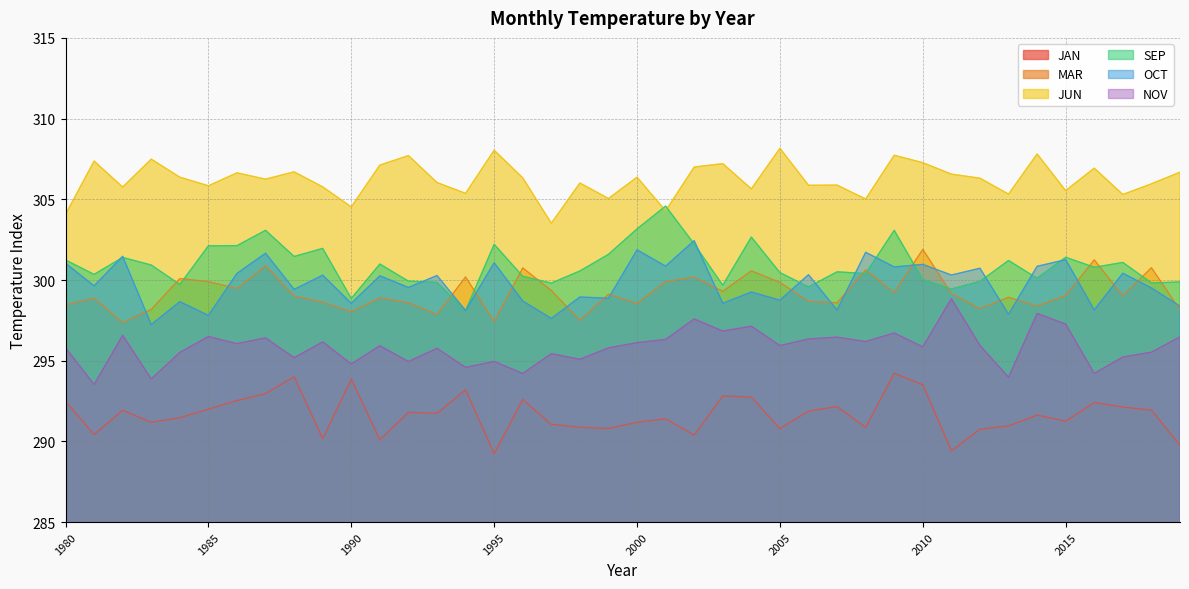

What is the approximate value of OCT at 1990?

298.6